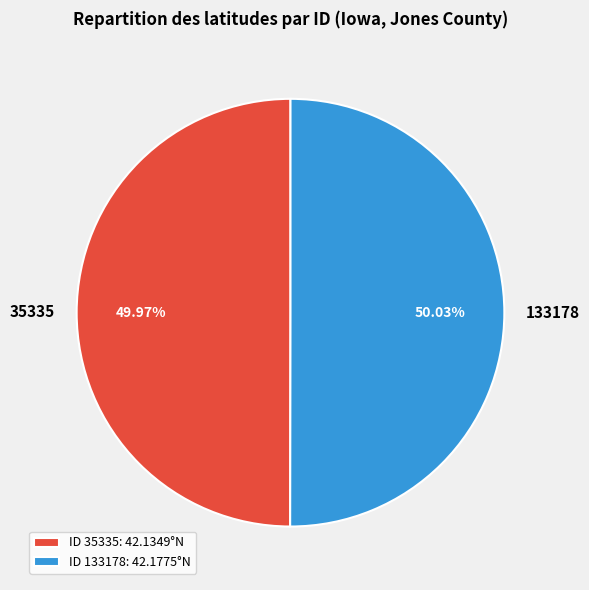

Combined, do 35335 and 133178 account for over 50%?

Yes